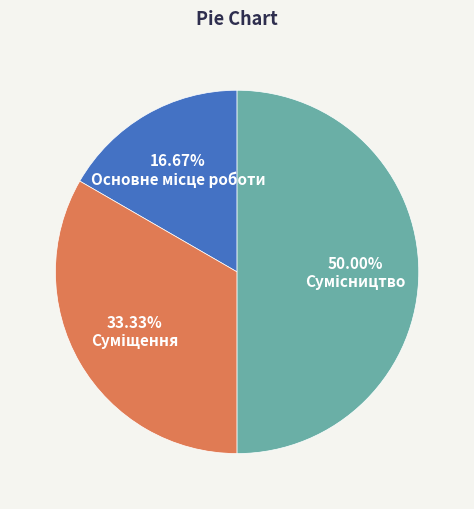

Is there a majority slice in this chart?

No